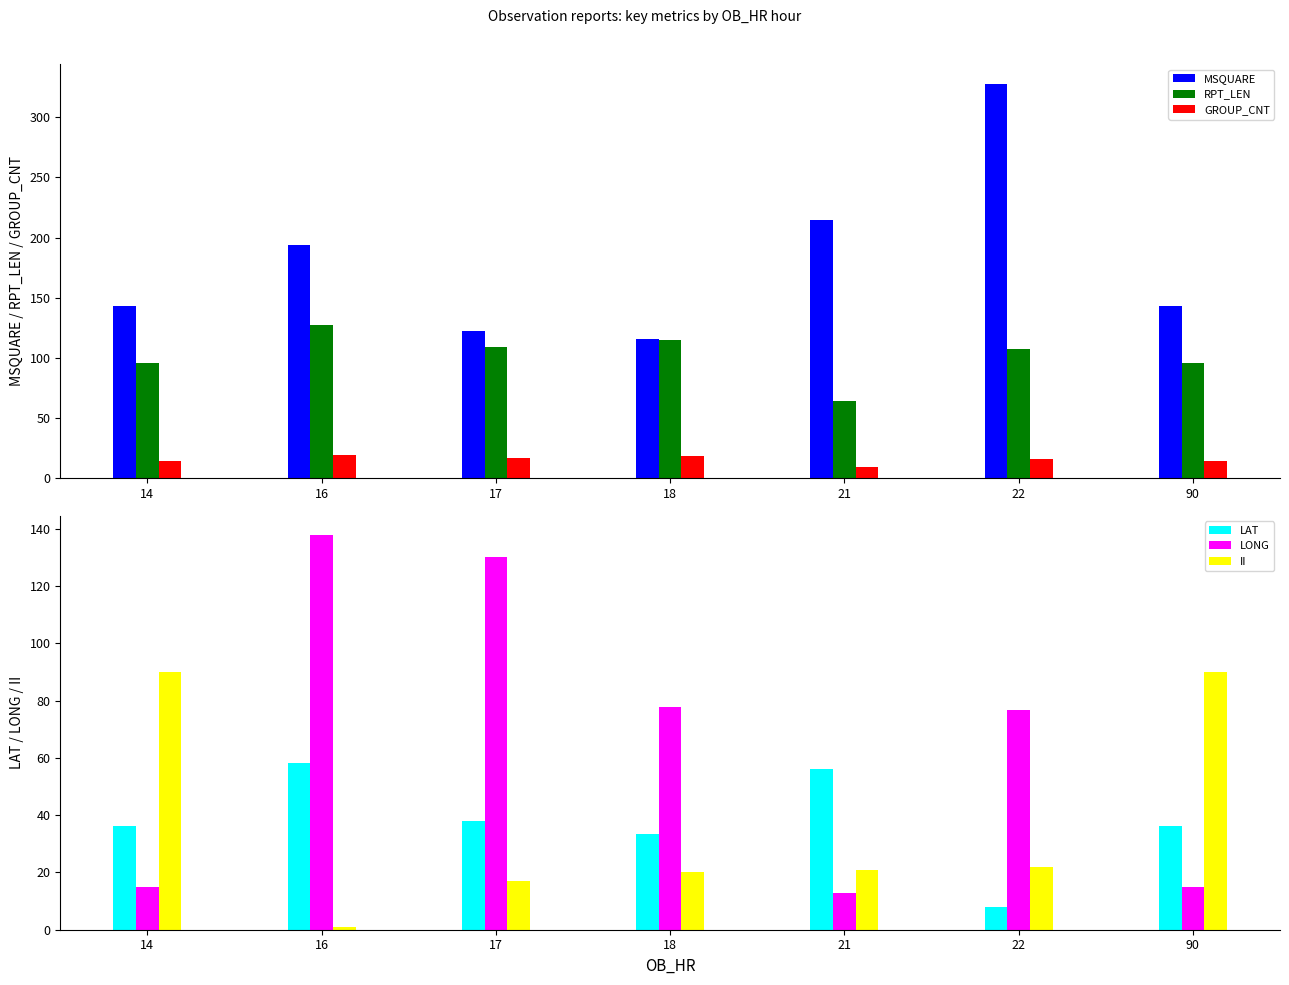

How many categories are shown in the chart?

7